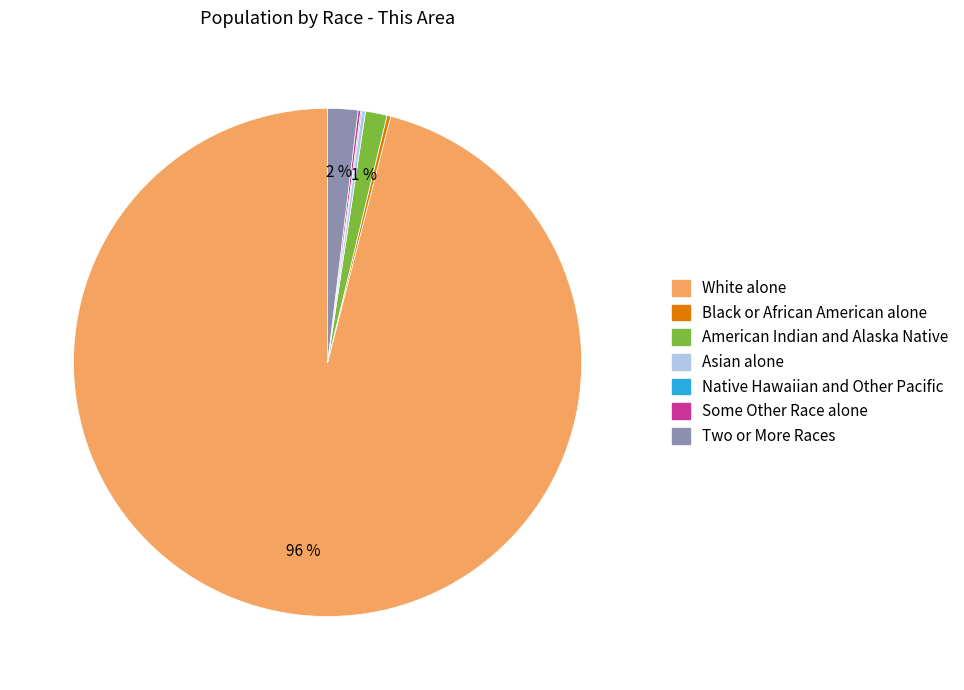

Is it true that American Indian and Alaska Native is 11% of the pie?

False